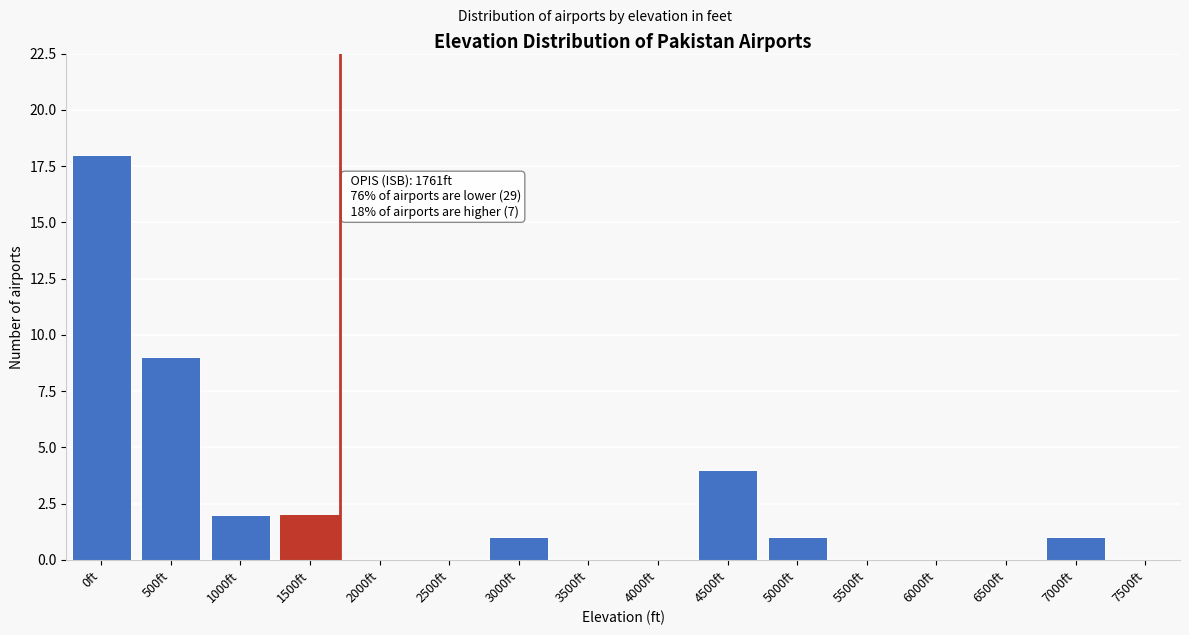

Reading left to right, what are all the values shown in this chart?

0ft=18	500ft=9	1000ft=2	1500ft=2	2000ft=0	2500ft=0	3000ft=1	3500ft=0	4000ft=0	4500ft=4	5000ft=1	5500ft=0	6000ft=0	6500ft=0	7000ft=1	7500ft=0